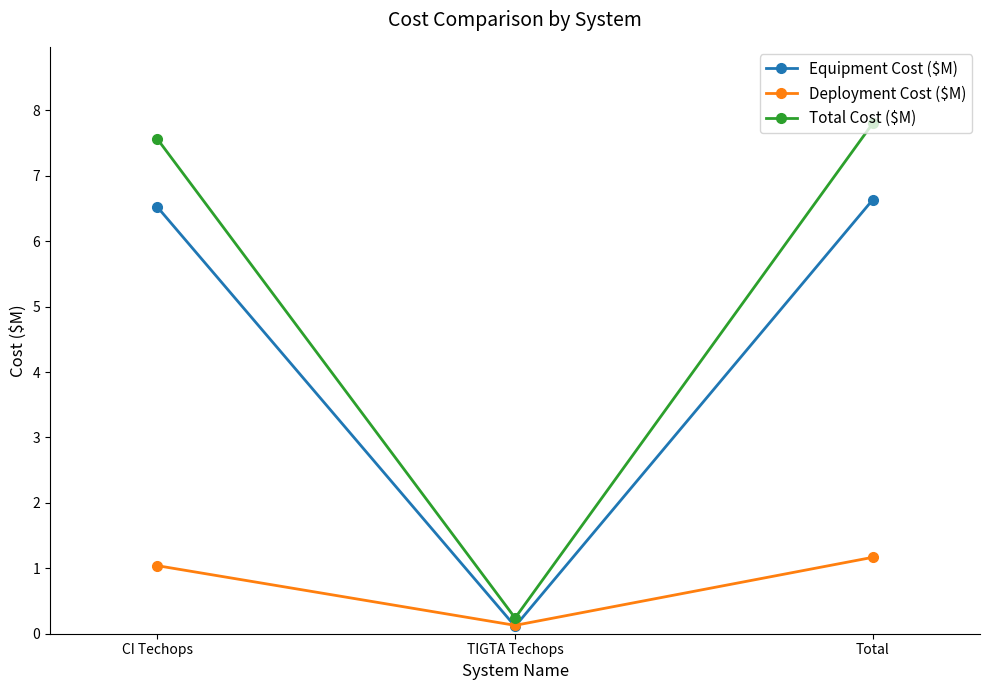

Is this an area chart (filled region under the line)?

No